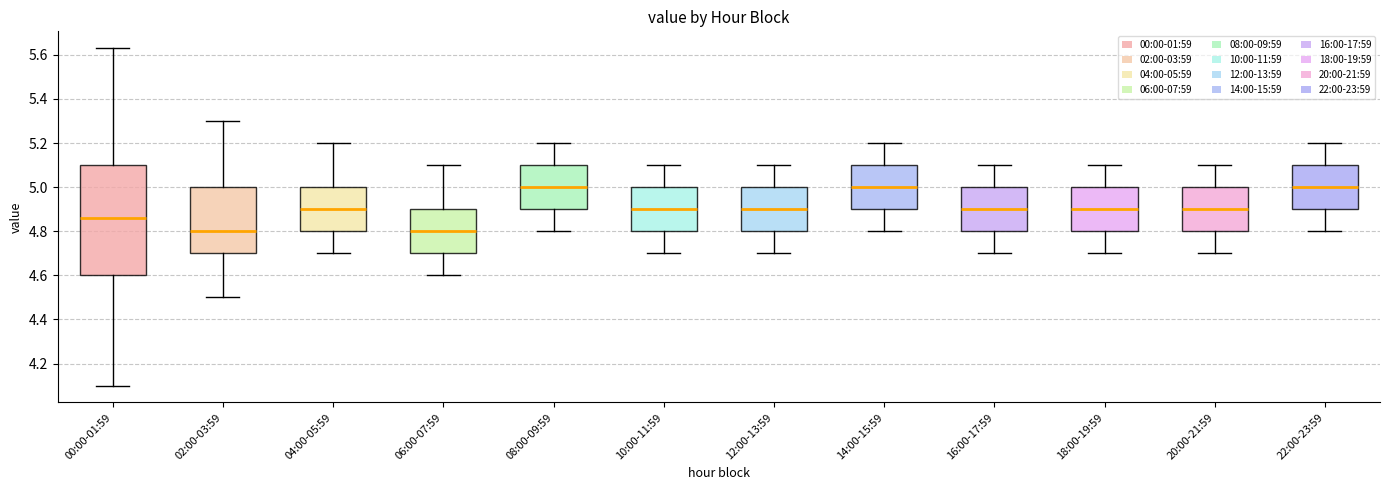

Reading left to right, transcribe this box plot: for each box, give where its median line is, the range the box spans, and where its two whiskers end, as read against the y-axis. The values are not printed on the chart, so give them approximately, as read against the axis.

00:00-01:59: median 4.86, box 4.60 to 5.10, whiskers 4.10 to 5.64
02:00-03:59: median 4.80, box 4.70 to 5.00, whiskers 4.50 to 5.30
04:00-05:59: median 4.90, box 4.80 to 5.00, whiskers 4.70 to 5.20
06:00-07:59: median 4.80, box 4.70 to 4.90, whiskers 4.60 to 5.10
08:00-09:59: median 5.00, box 4.90 to 5.10, whiskers 4.80 to 5.20
10:00-11:59: median 4.90, box 4.80 to 5.00, whiskers 4.70 to 5.10
12:00-13:59: median 4.90, box 4.80 to 5.00, whiskers 4.70 to 5.10
14:00-15:59: median 5.00, box 4.90 to 5.10, whiskers 4.80 to 5.20
16:00-17:59: median 4.90, box 4.80 to 5.00, whiskers 4.70 to 5.10
18:00-19:59: median 4.90, box 4.80 to 5.00, whiskers 4.70 to 5.10
20:00-21:59: median 4.90, box 4.80 to 5.00, whiskers 4.70 to 5.10
22:00-23:59: median 5.00, box 4.90 to 5.10, whiskers 4.80 to 5.20